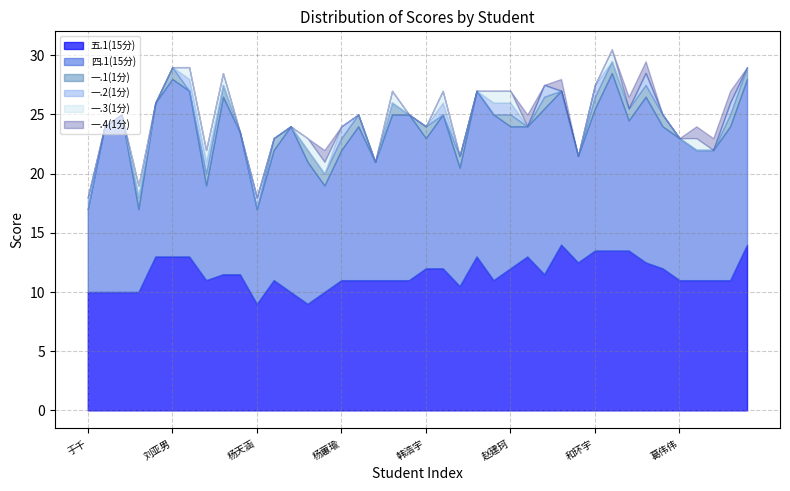

What are all the series names shown in the legend?

五.1(15分), 四.1(15分), 一.1(1分), 一.2(1分), 一.3(1分), 一.4(1分)